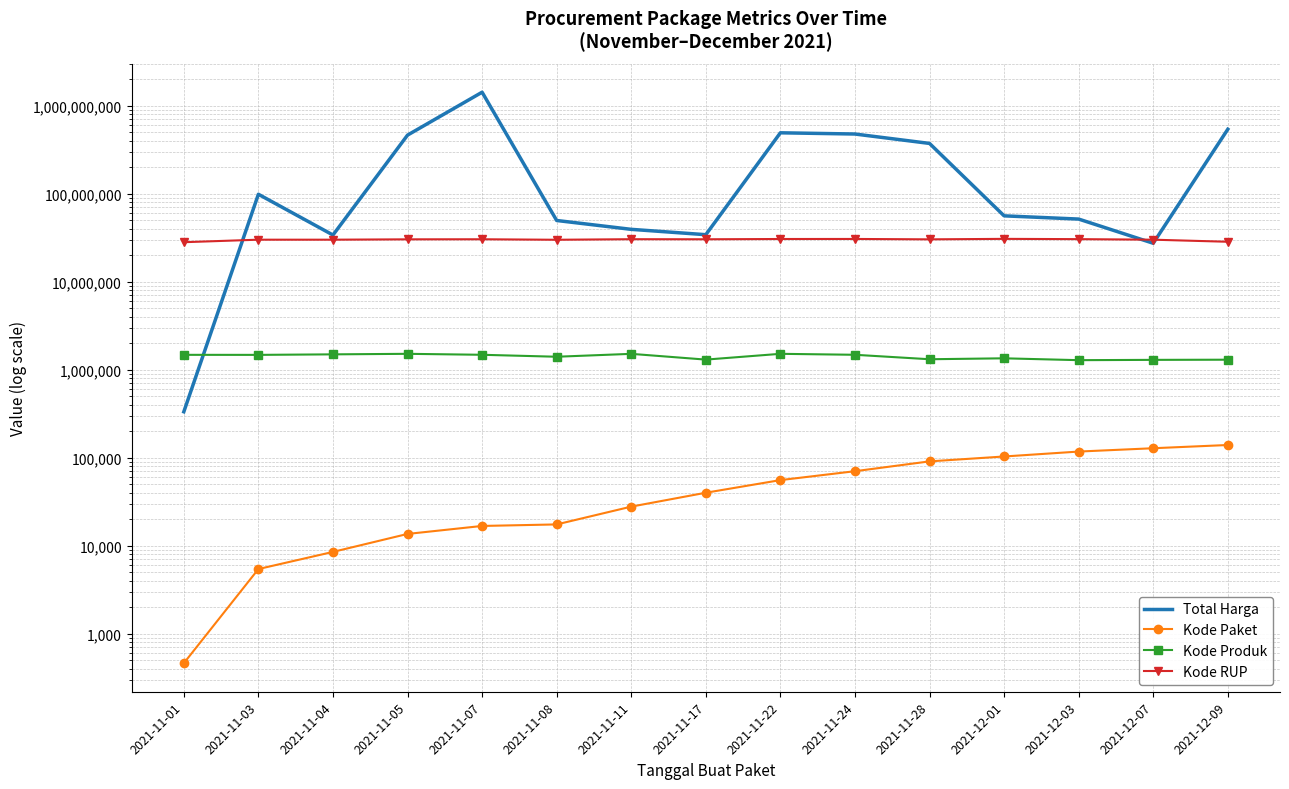

What is the sum of all Total Harga values?

4166679010